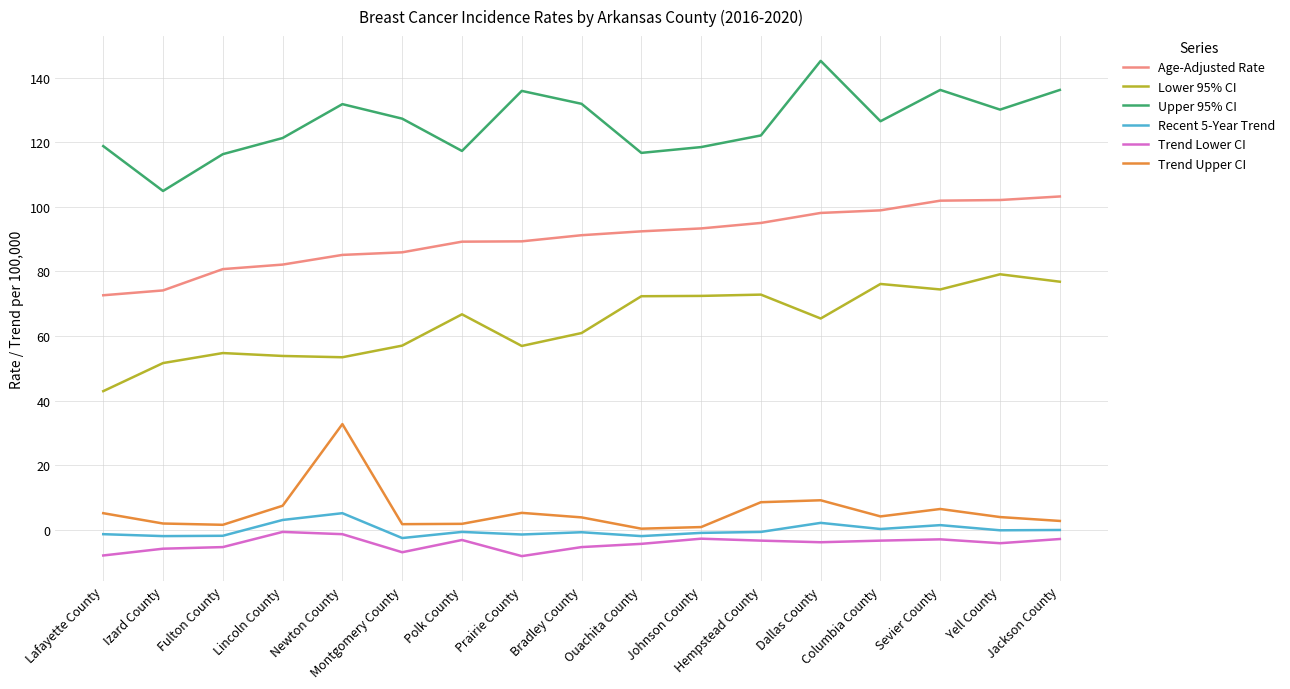

True or false: Upper 95% CI and Trend Lower CI cross at least once.

False